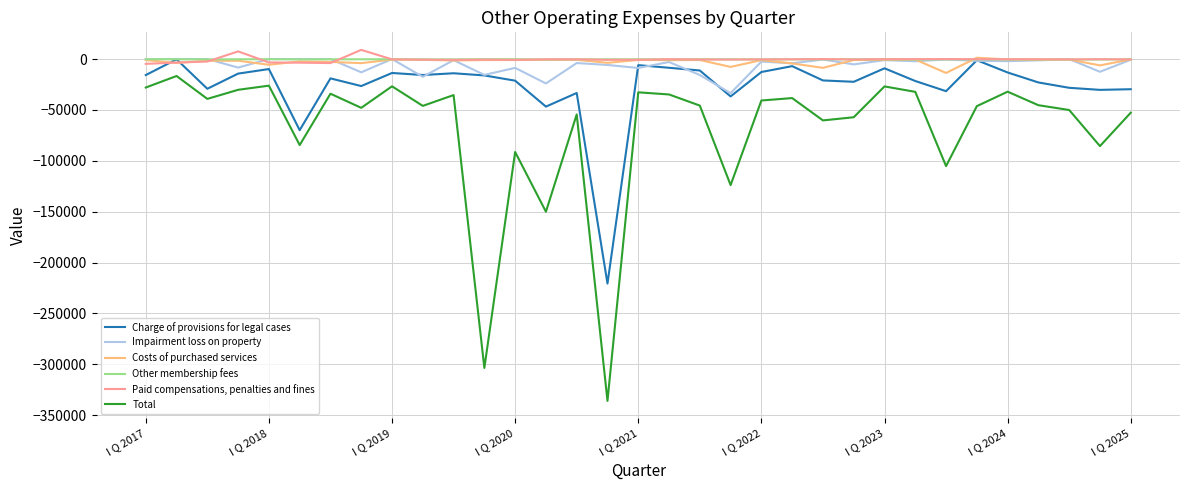

Which series has the widest spread of values?

Total